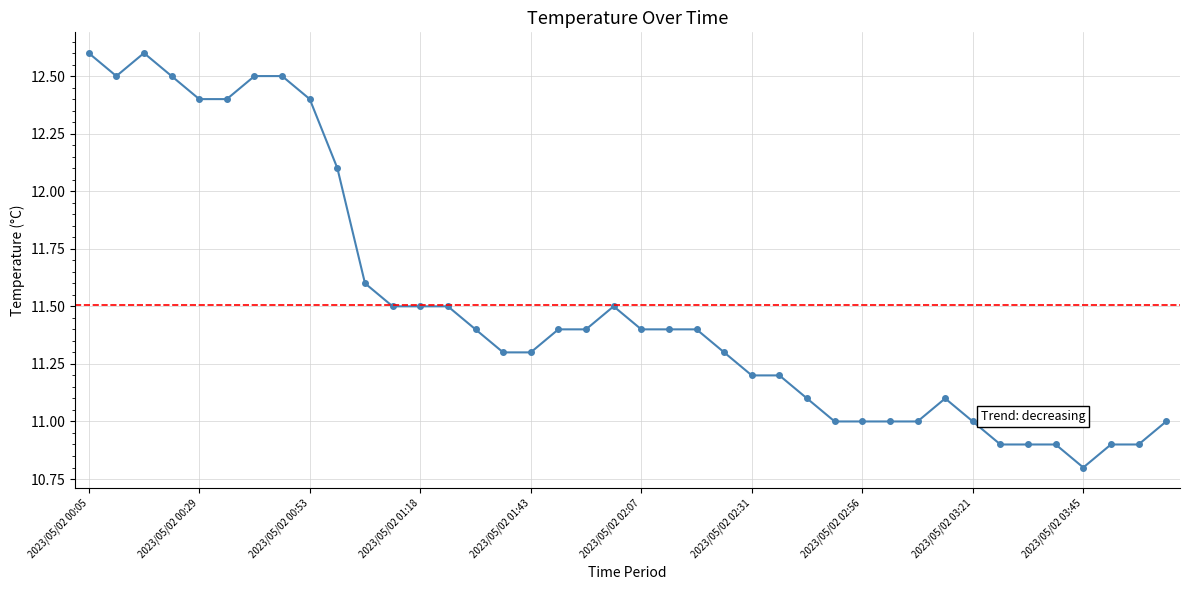

Reading right to left, extract all data points from this chart.

11.0	10.9	10.9	10.8	10.9	10.9	10.9	11.0	11.1	11.0	11.0	11.0	11.0	11.1	11.2	11.2	11.3	11.4	11.4	11.4	11.5	11.4	11.4	11.3	11.3	11.4	11.5	11.5	11.5	11.6	12.1	12.4	12.5	12.5	12.4	12.4	12.5	12.6	12.5	12.6